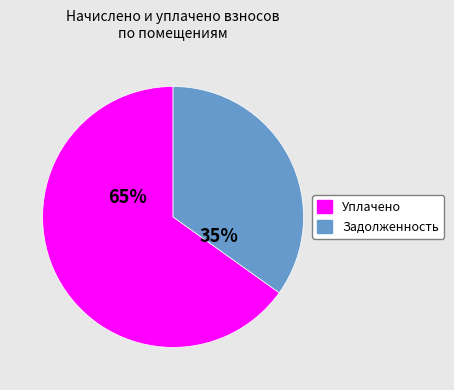

Is there any slice that represents more than half of the pie?

Yes